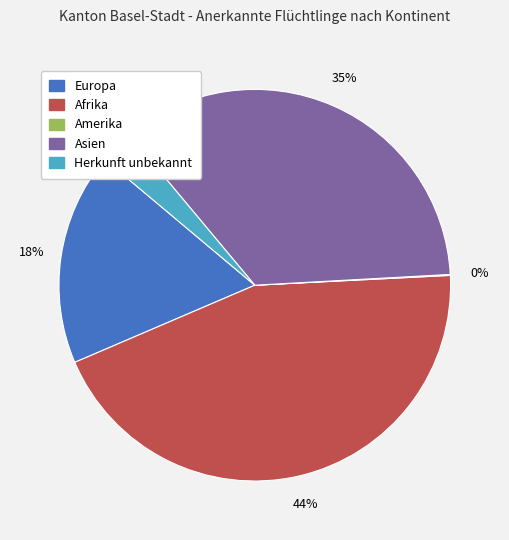

Do Herkunft unbekannt and Afrika together represent more than half of the pie?

No